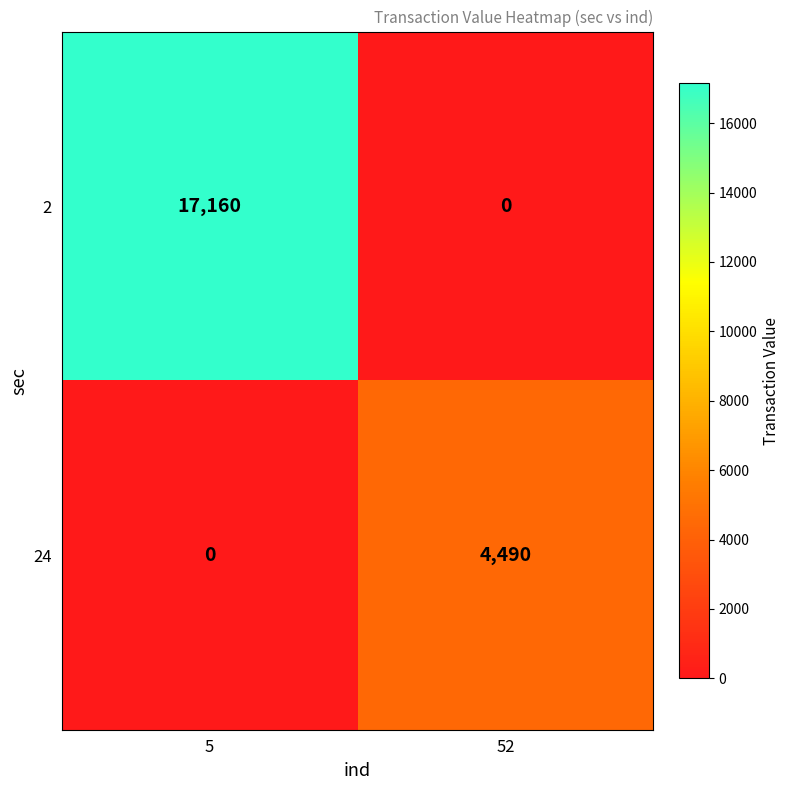

Which series has the largest total across all categories?

2